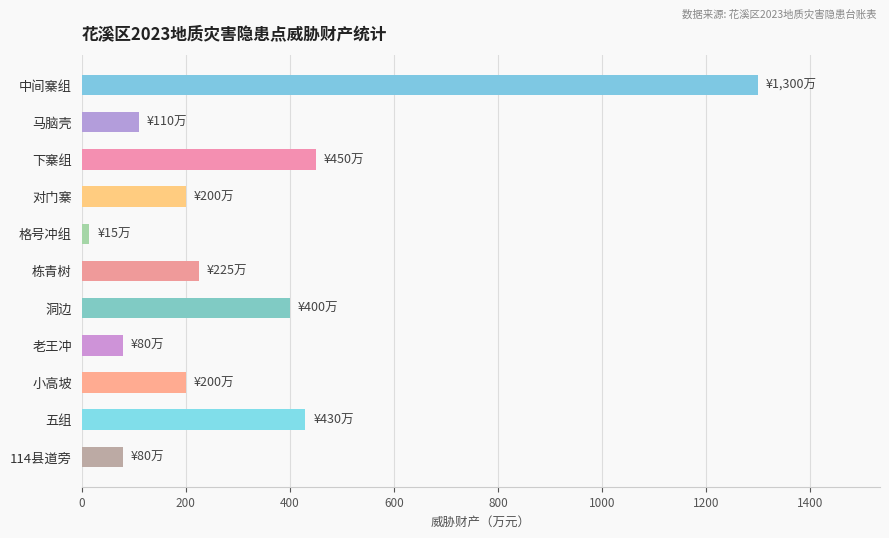

Between 栋青树 and 中间寨组, which is larger?

中间寨组